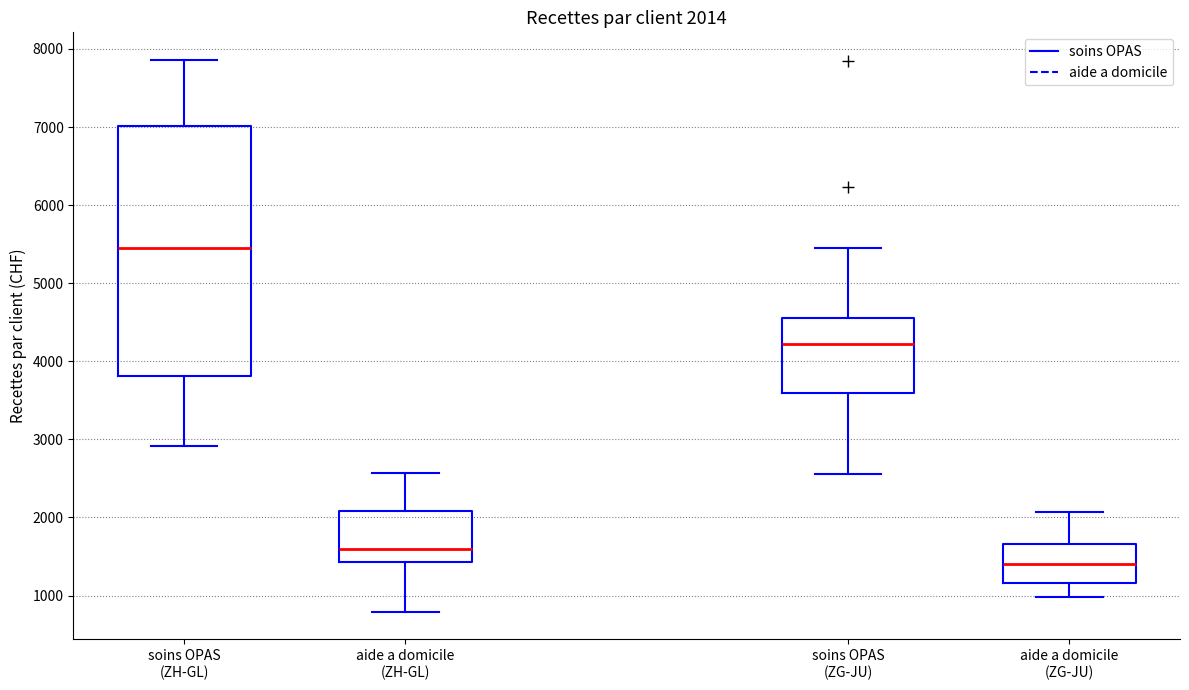

Which box is the tallest, from its lower edge to its upper edge?

soins OPAS (ZH-GL)